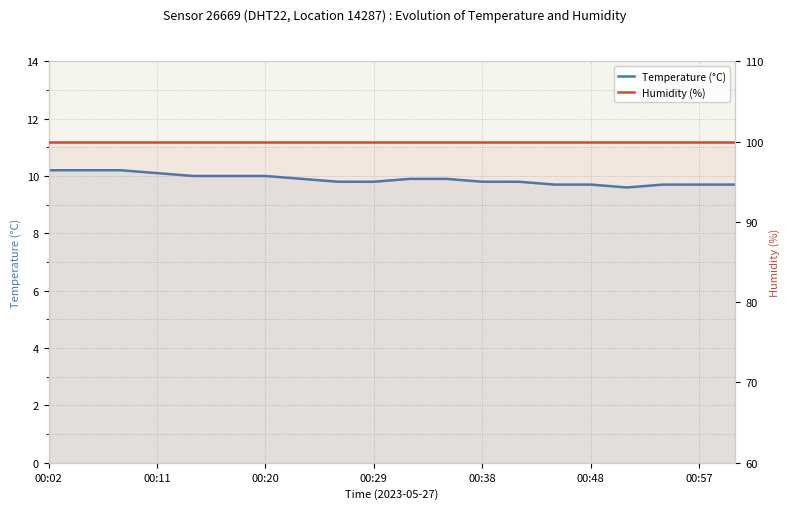

True or false: Humidity (%) and Temperature (°C) cross at least once.

False